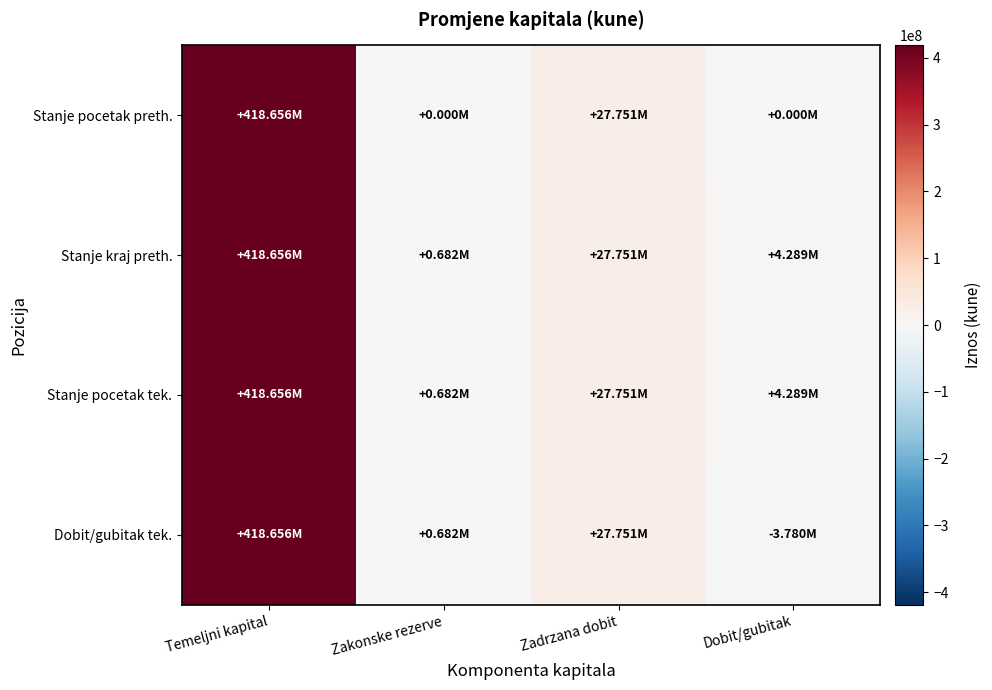

Rank the series at Dobit/gubitak from lowest to highest value.

Dobit/gubitak tek., Stanje pocetak preth., Stanje kraj preth., Stanje pocetak tek.